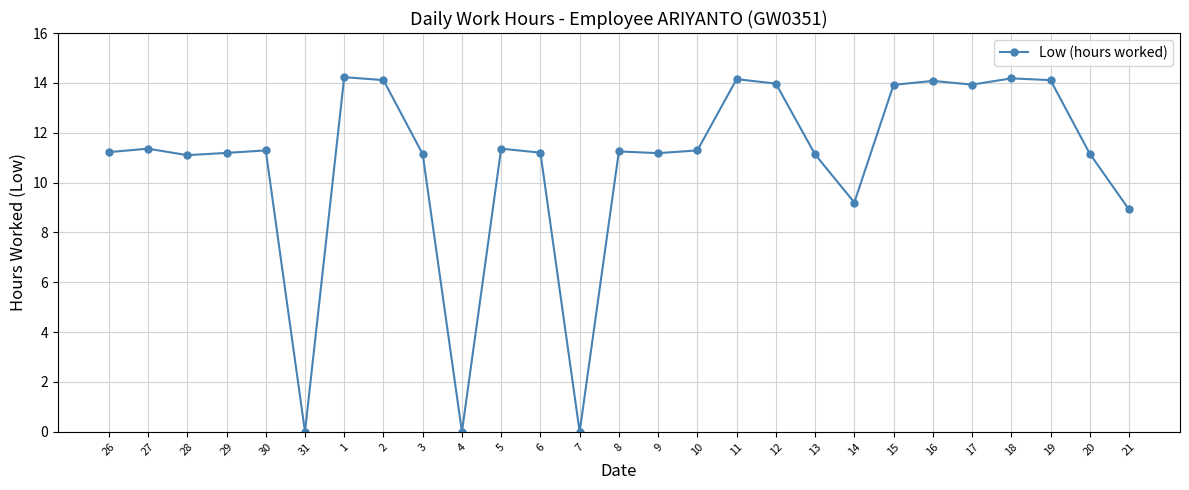

True or false: the data has more than 1 interior local peaks.

True